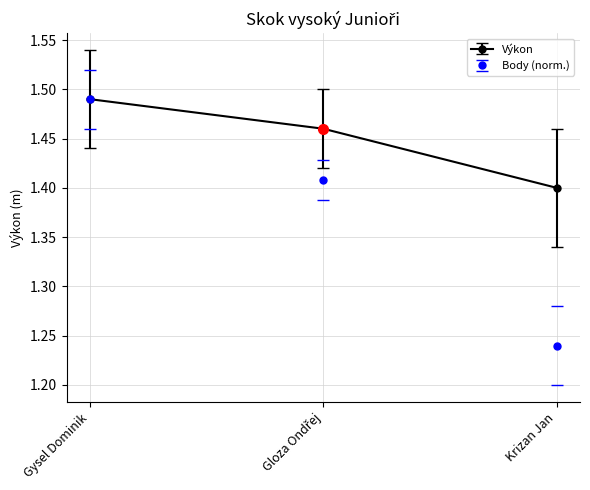

How many data points does each series have?

3